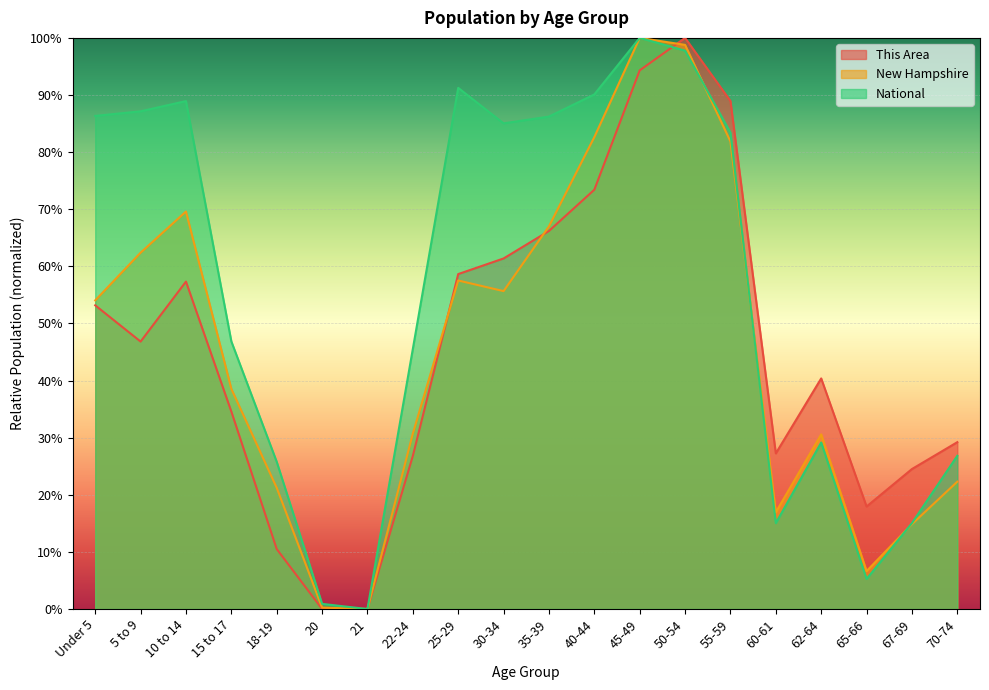

Between which two adjacent categories do National and New Hampshire first intersect?

50-54 and 55-59